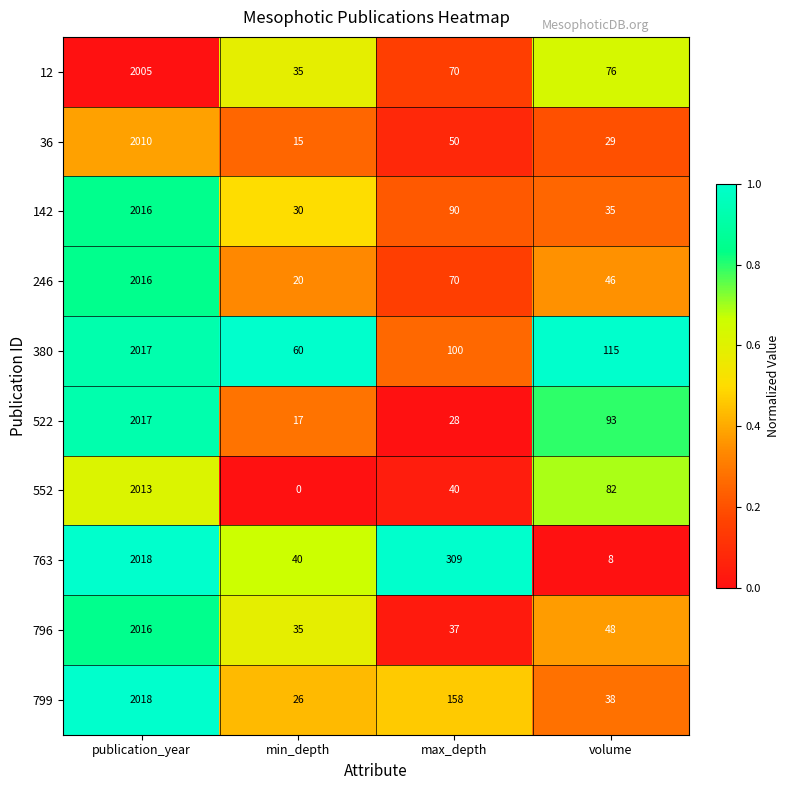

Where does the 36 series first go above 50?

publication_year